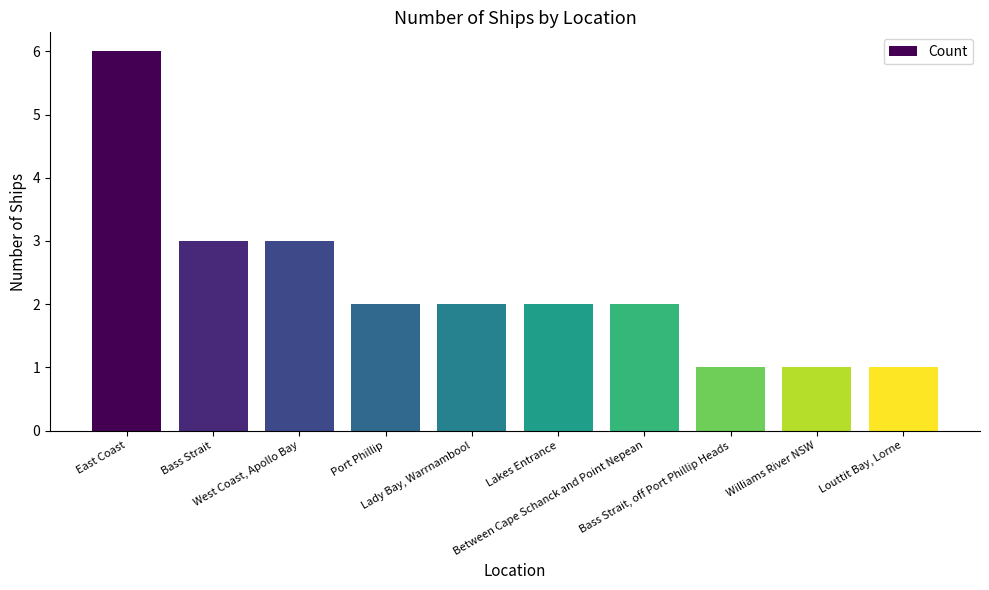

How many bars are there in total?

10